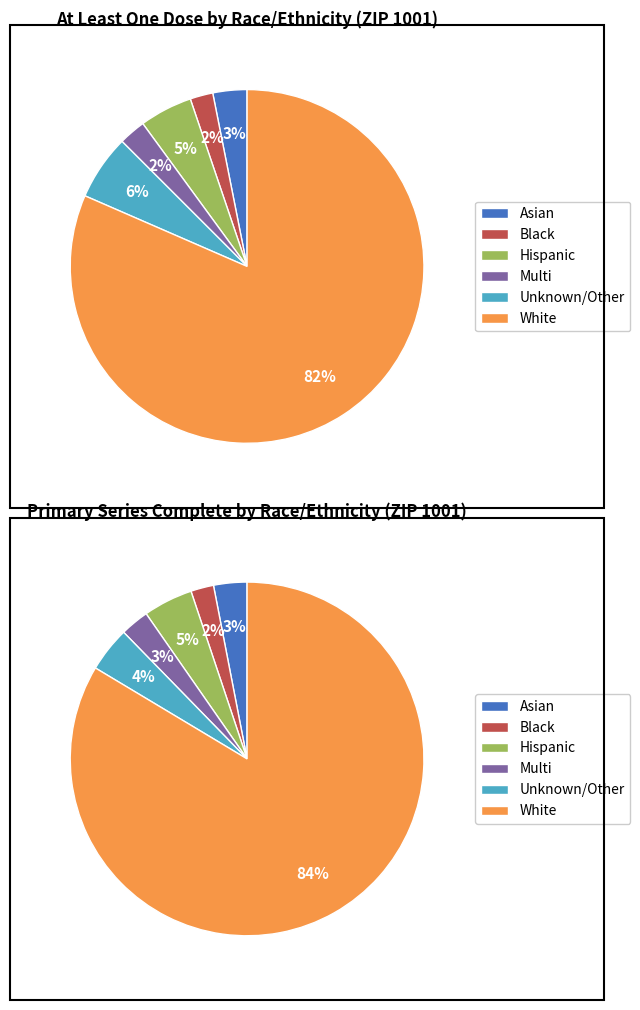

To the nearest percent, what is the average slice percentage?

17%